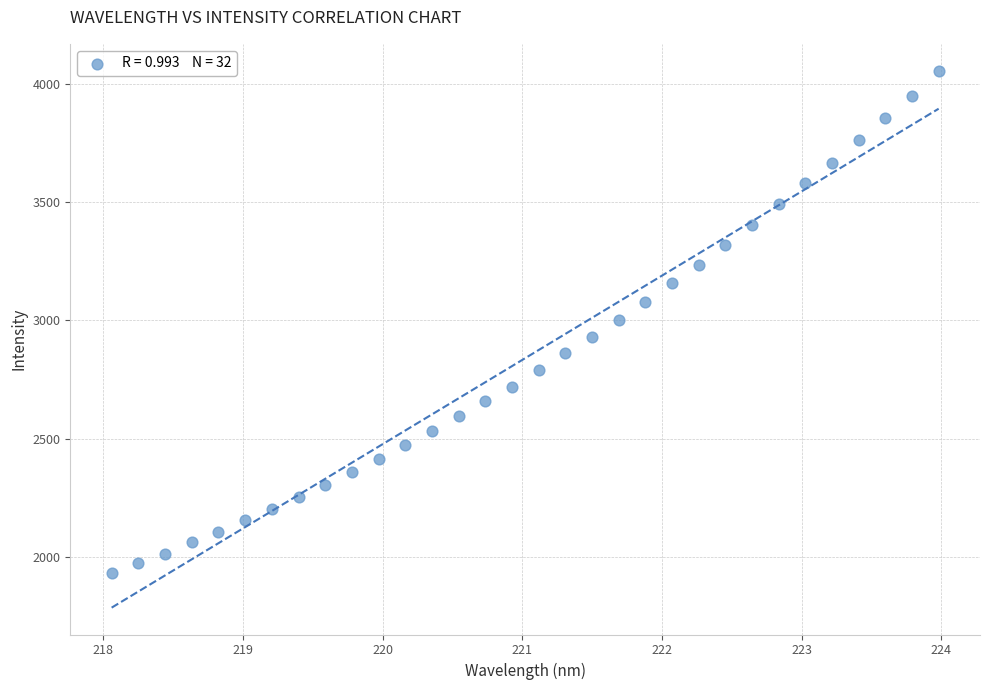

What is the range of Y values (max minus min)?

2124.3